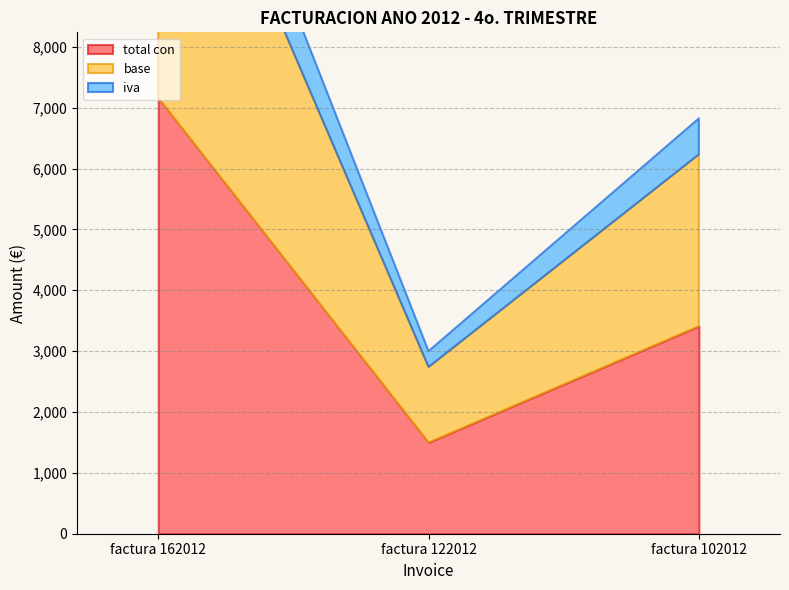

What is the value of the total con point at the 2nd from the left?

1500.0